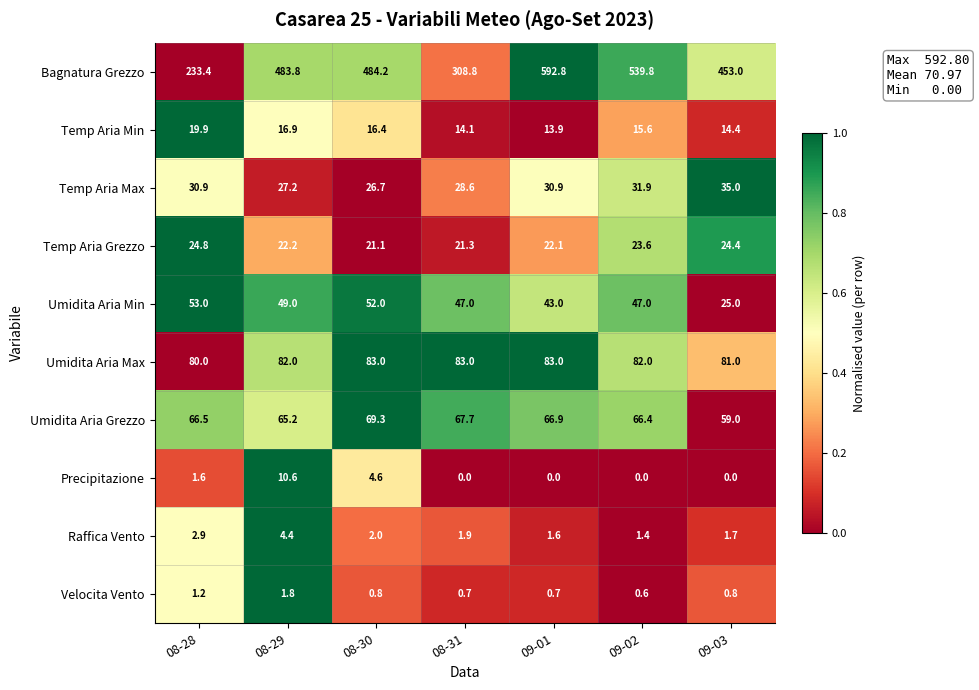

Rank the series by their maximum value, from highest to lowest.

Bagnatura Grezzo, Umidita Aria Max, Umidita Aria Grezzo, Umidita Aria Min, Temp Aria Max, Temp Aria Grezzo, Temp Aria Min, Precipitazione, Raffica Vento, Velocita Vento